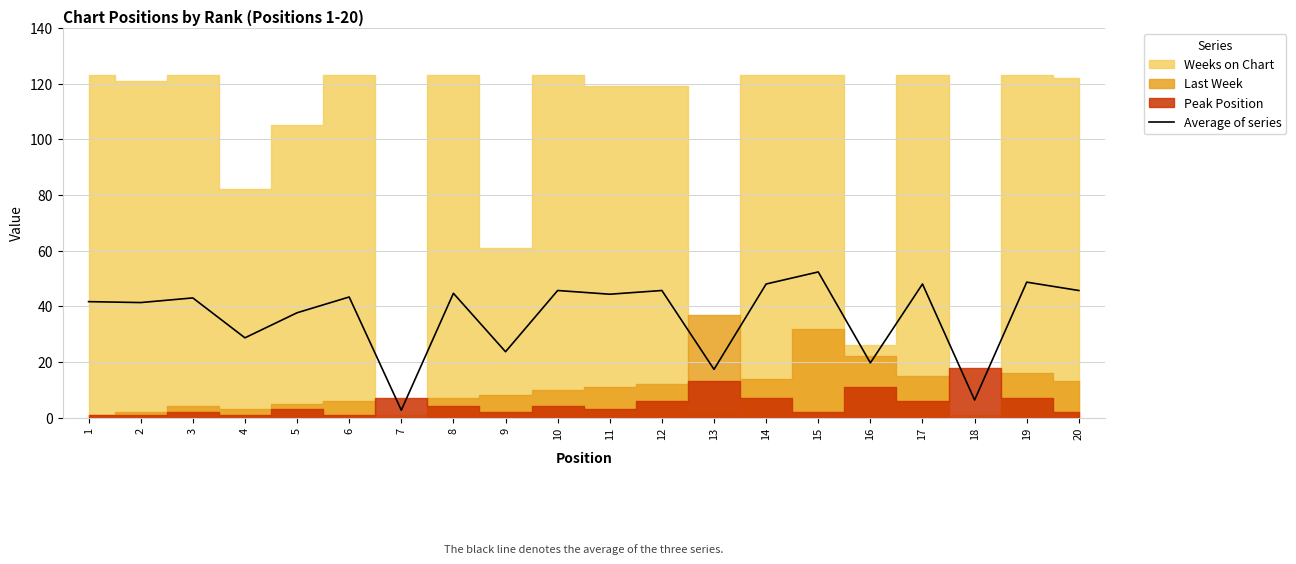

Reading right to left, extract all data points from this chart.

45.7	48.7	6.3	48.0	19.7	52.3	48.0	17.3	45.7	44.3	45.7	23.7	44.7	2.7	43.3	37.7	28.7	43.0	41.3	41.7